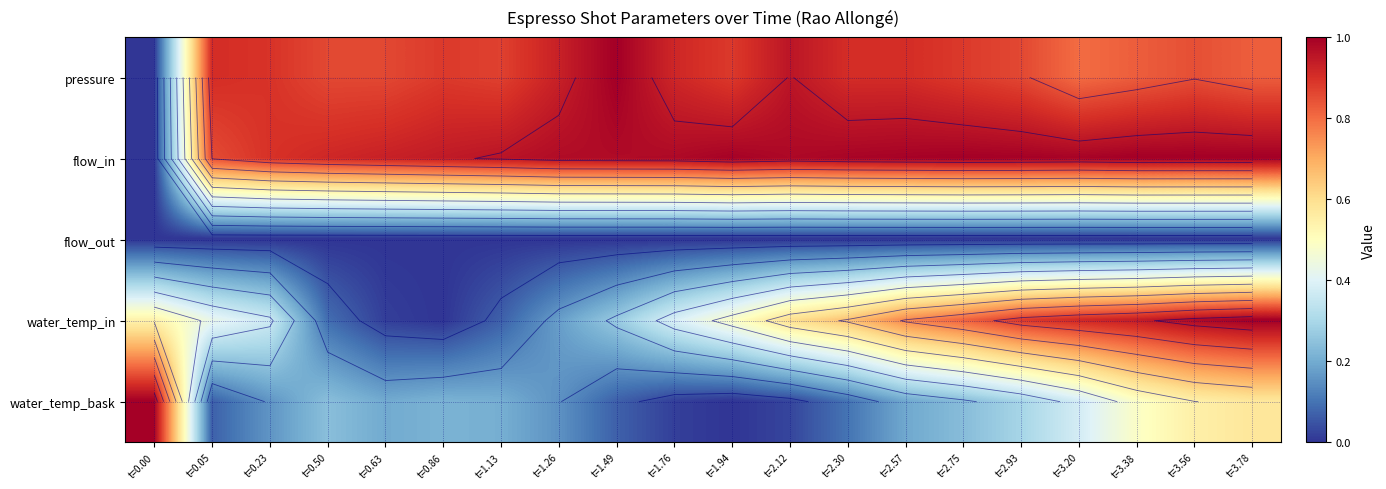

What is the sum of the water_temp_bask values at t=1.94 and t=3.56?

0.5